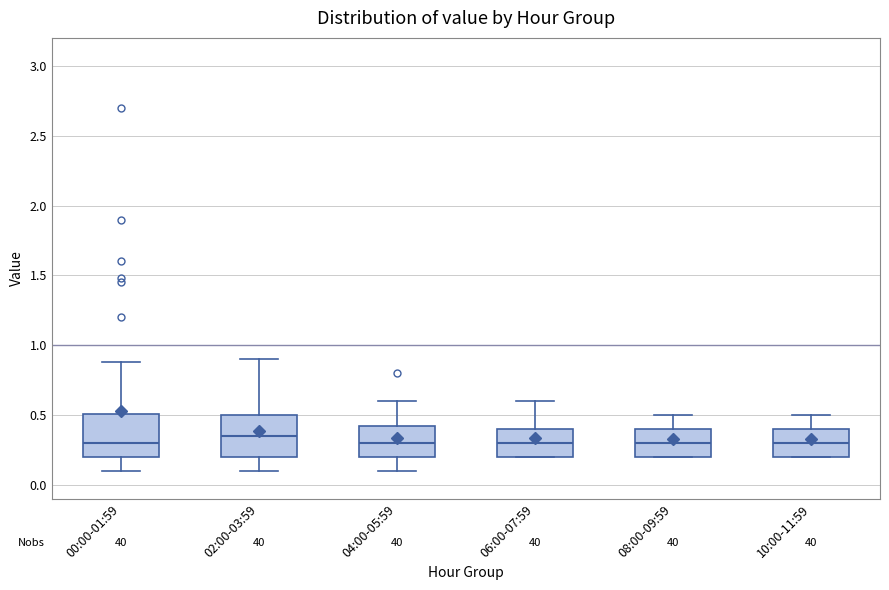

Where does the upper whisker of the box for 08:00-09:59 end on the y-axis? The values are not printed on the chart, so give them approximately, as read against the axis.

0.50